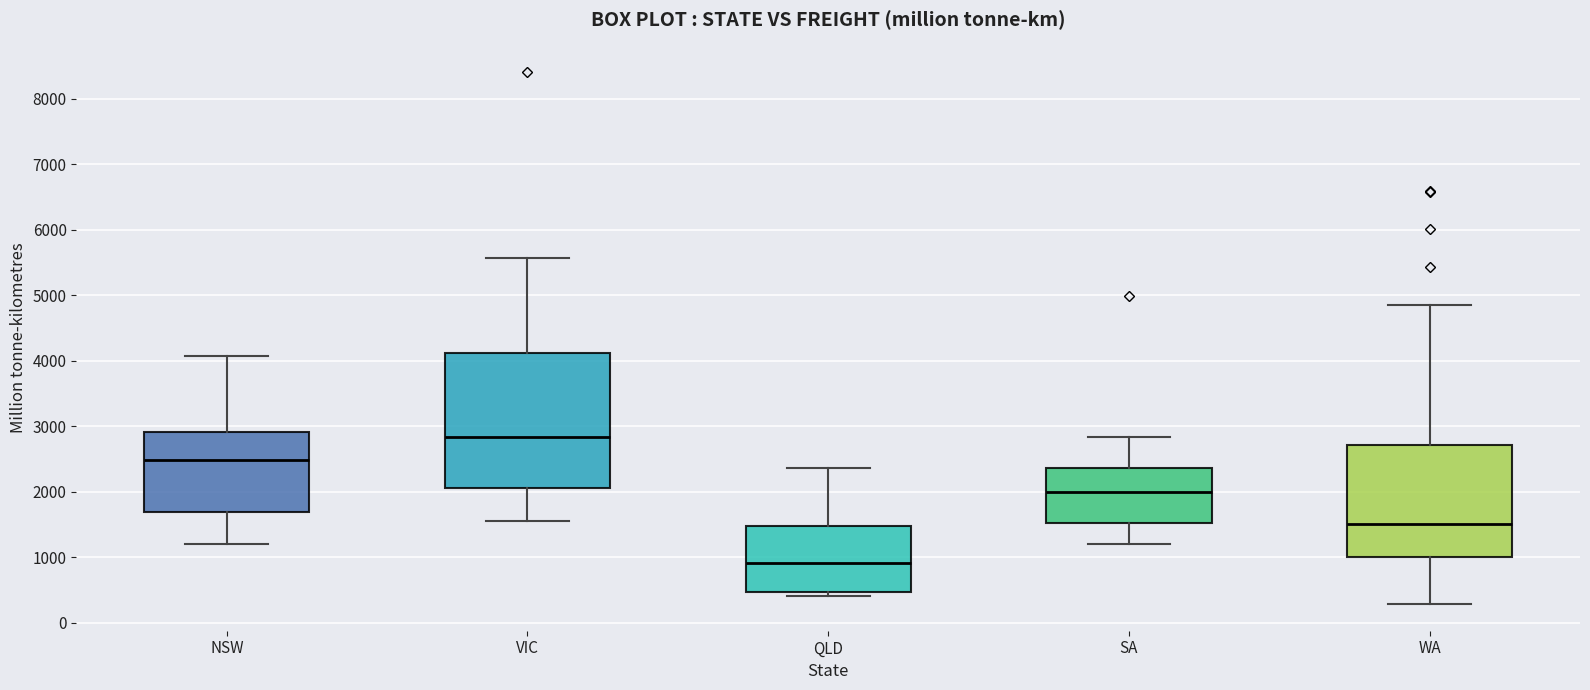

Reading left to right, transcribe this box plot: for each box, give where its median line is, the range the box spans, and where its two whiskers end, as read against the y-axis. The values are not printed on the chart, so give them approximately, as read against the axis.

NSW: median 2500, box 1700 to 2900, whiskers 1200 to 4100
VIC: median 2800, box 2100 to 4100, whiskers 1600 to 5600
QLD: median 900, box 500 to 1500, whiskers 400 to 2400
SA: median 2000, box 1500 to 2400, whiskers 1200 to 2800
WA: median 1500, box 1000 to 2700, whiskers 300 to 4900